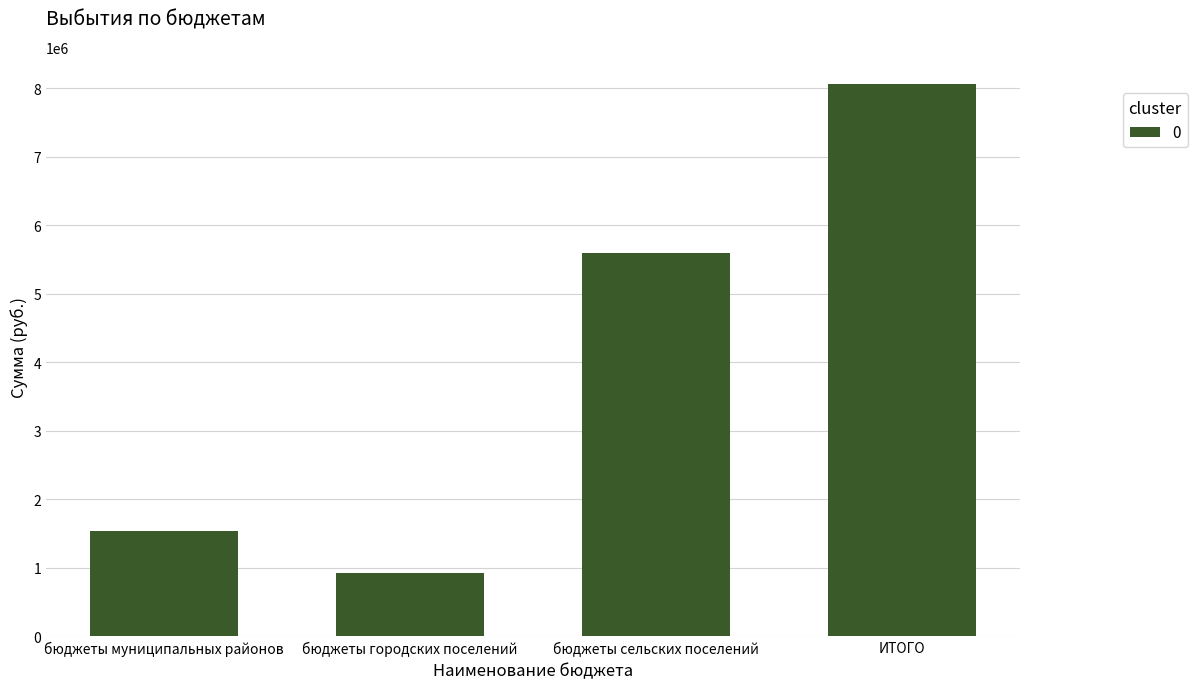

What is the sum of all values?

16114859.4